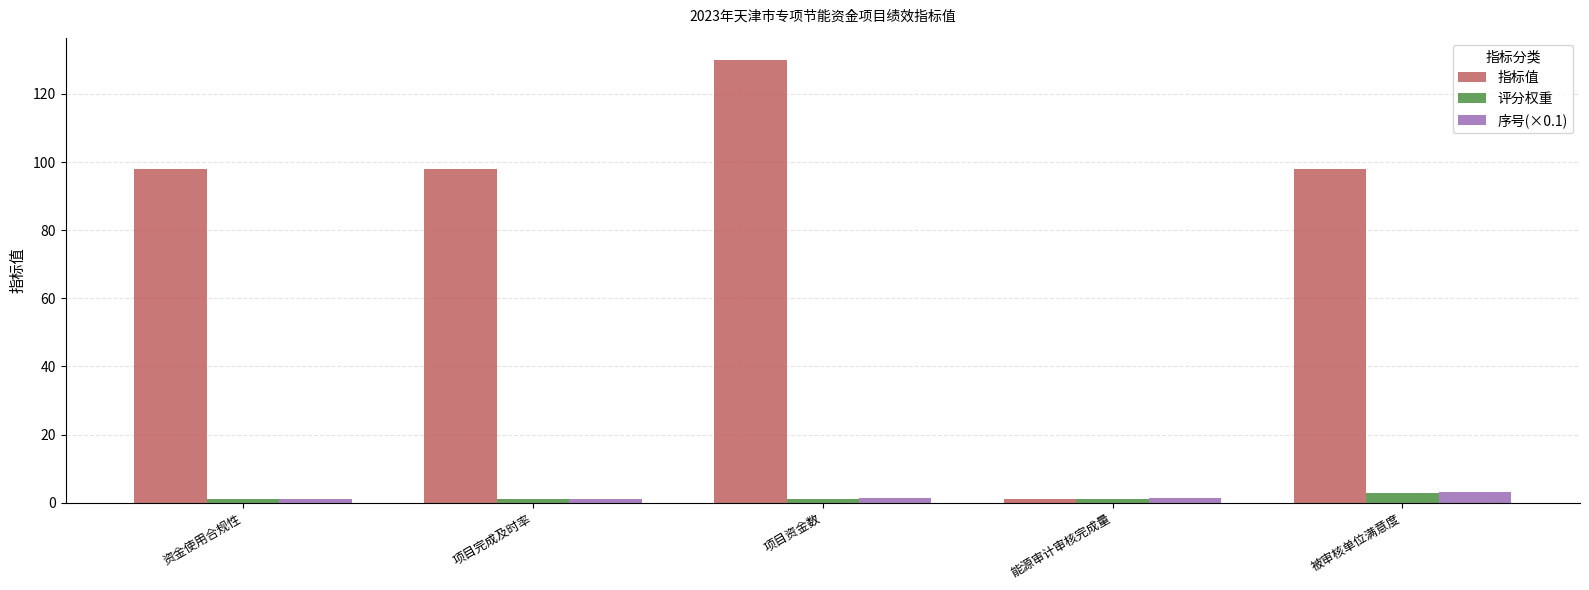

Which series has the largest total across all categories?

指标值